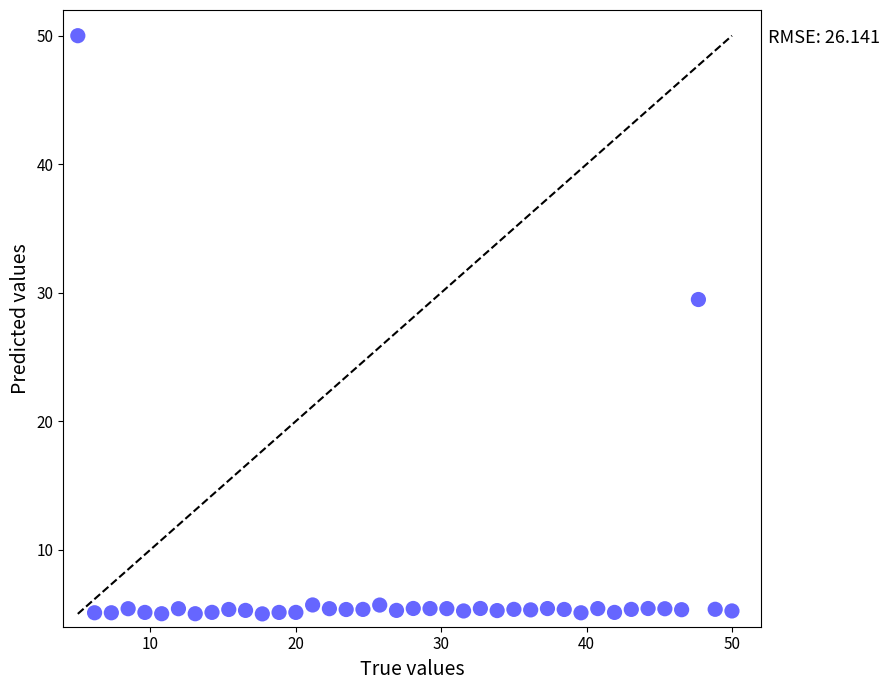

What is the range of X values (max minus min)?

45.0